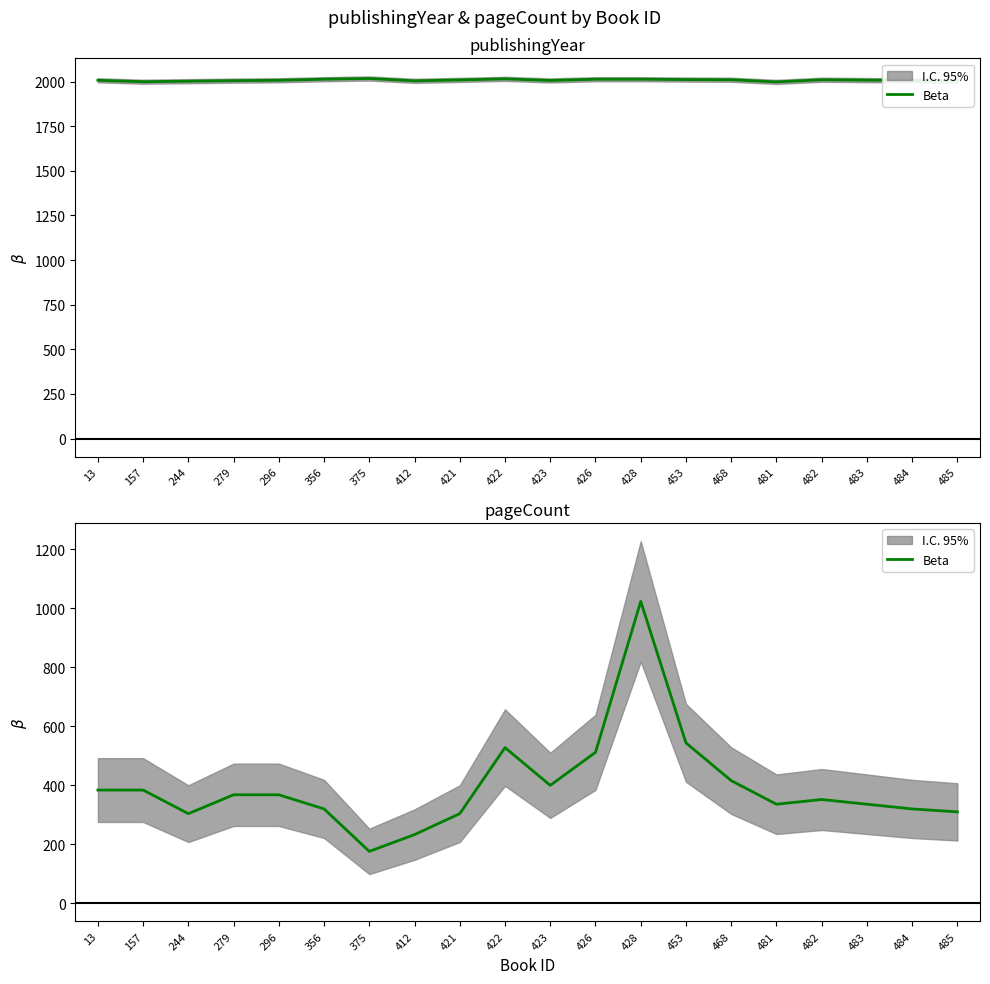

True or false: the data shows 176 at 375.

True